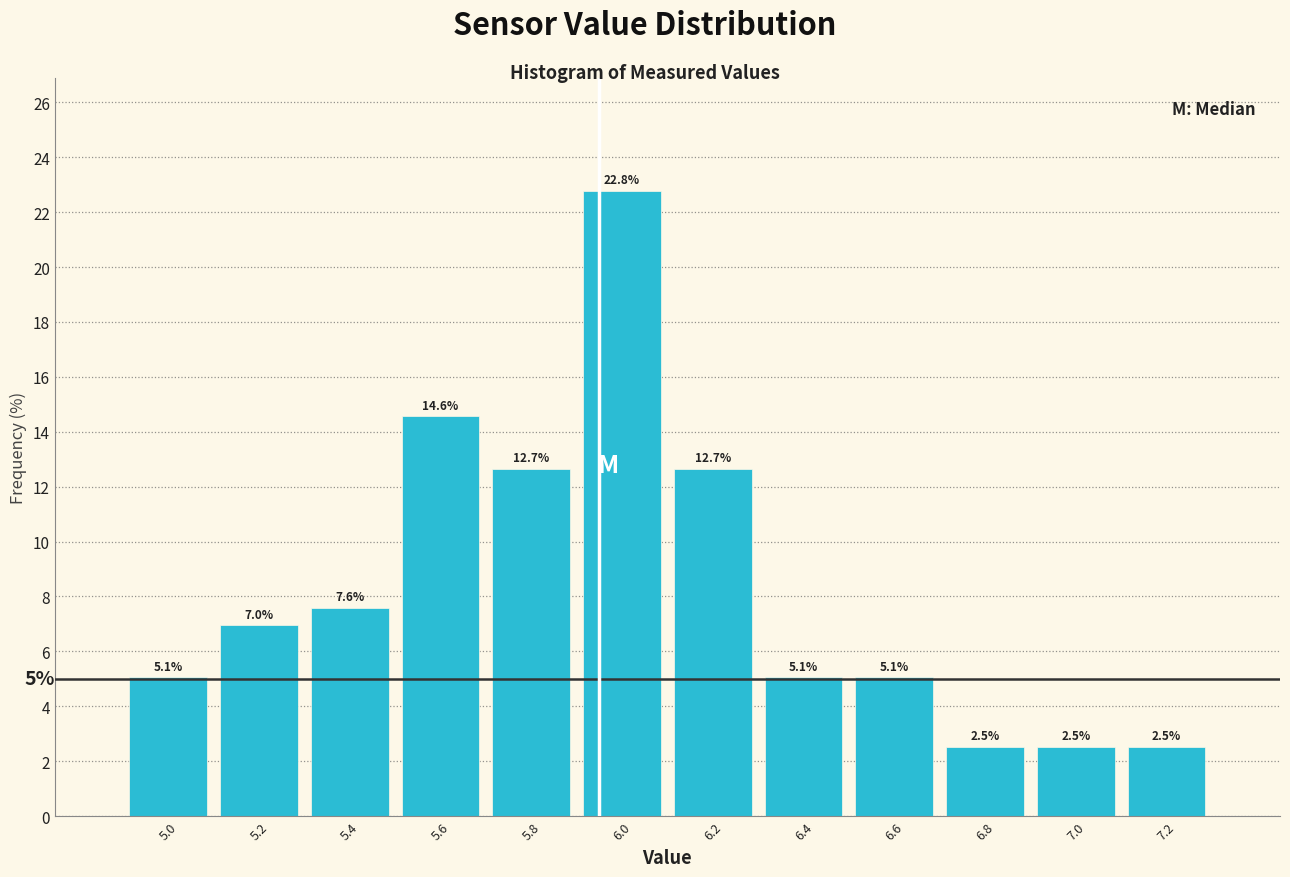

How tall is the bar that spans 6.5 to 6.7 on the x-axis?

5.1